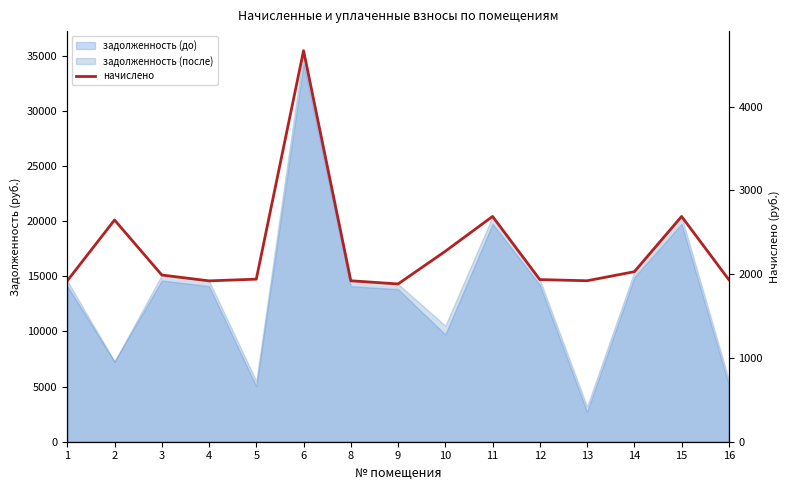

How many interior local valleys (lower than both neighbors) does the data have?

3